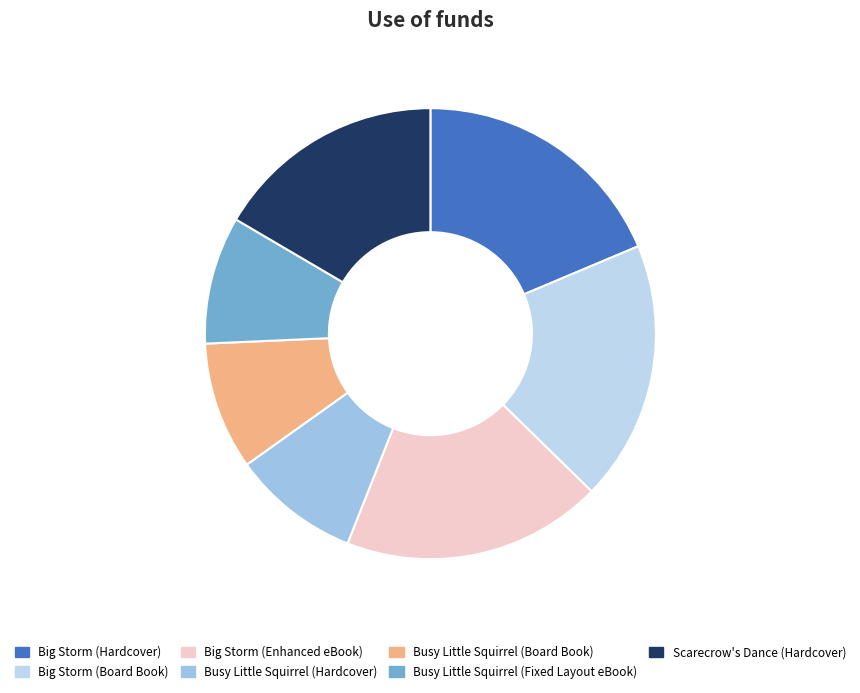

Is there a majority slice in this chart?

No